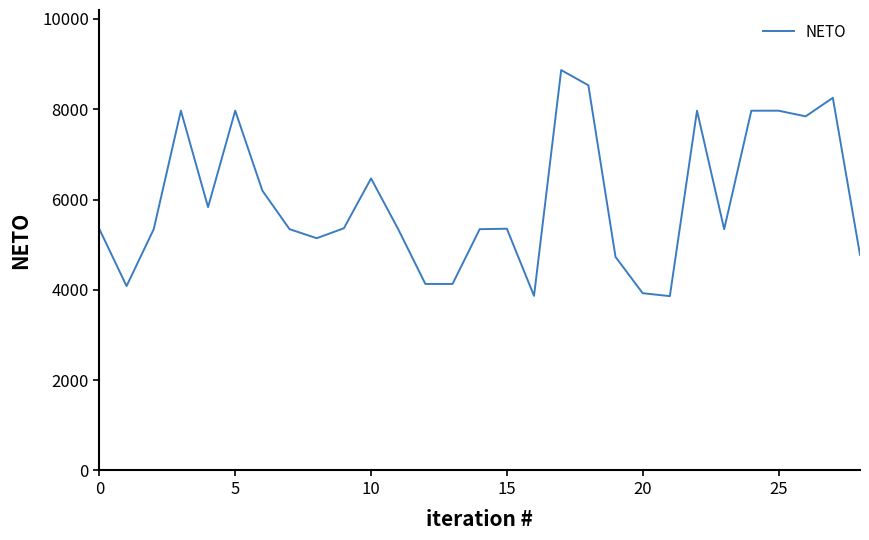

What is the greatest value displayed?

8868